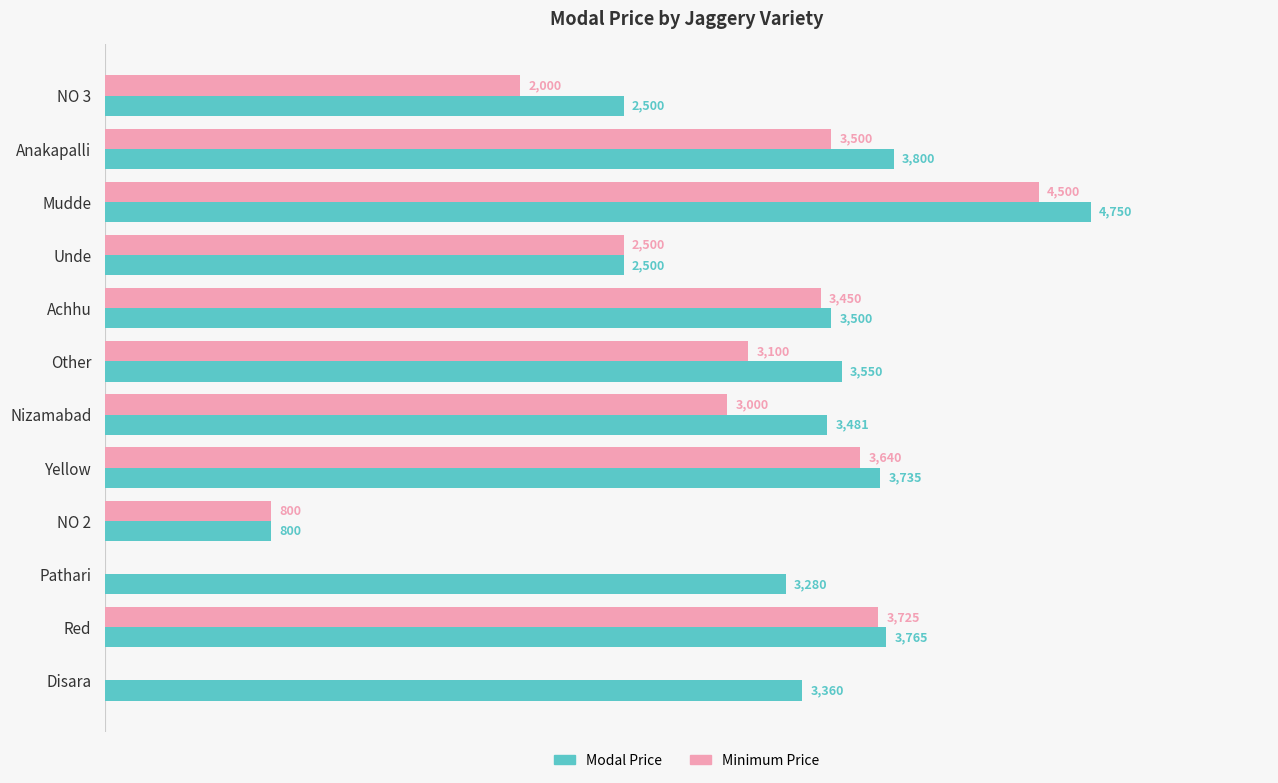

Which series has the largest total across all categories?

Modal Price